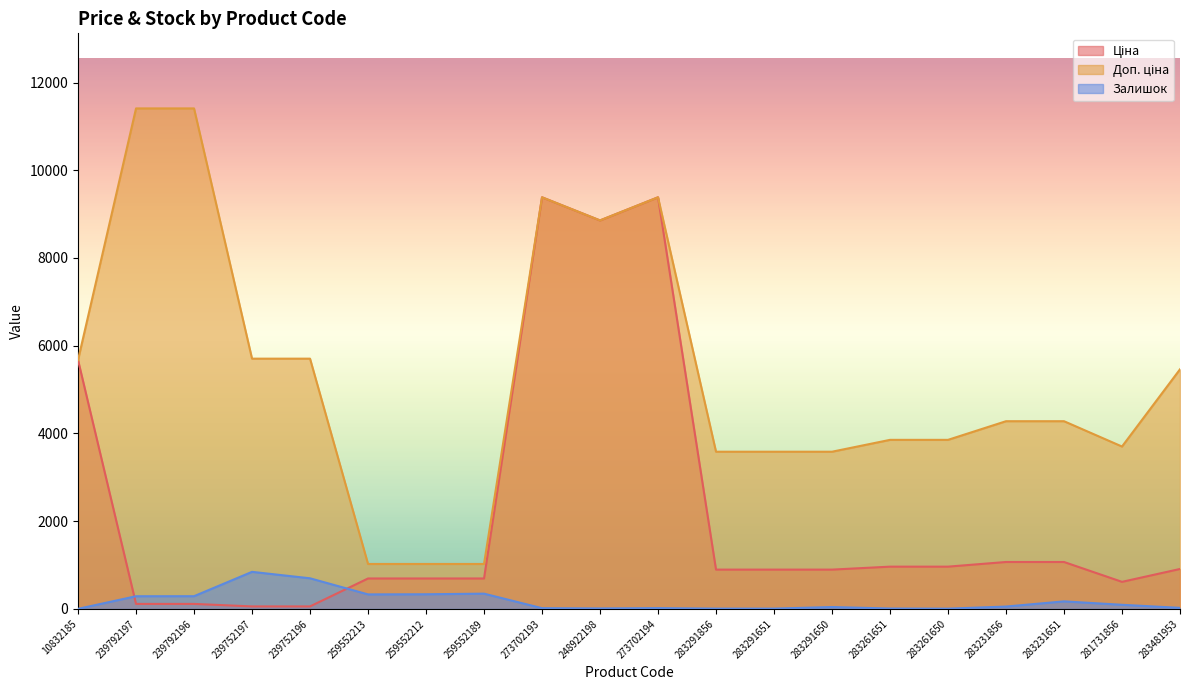

How many intersections are there between Залишок and Ціна?

2